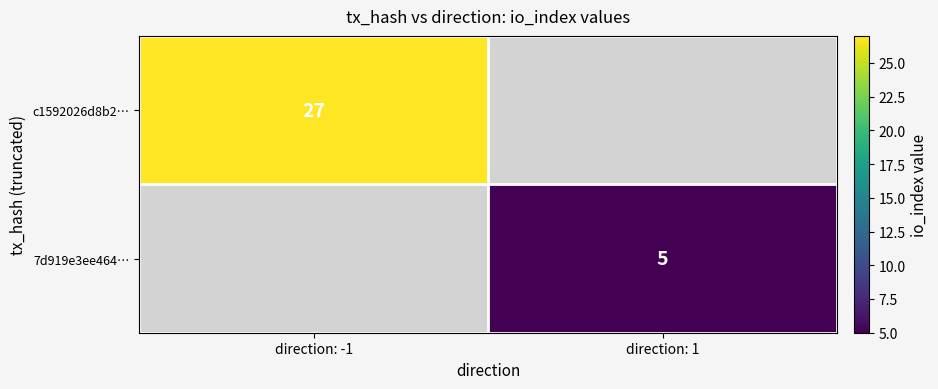

What is the maximum value shown in the chart?

27